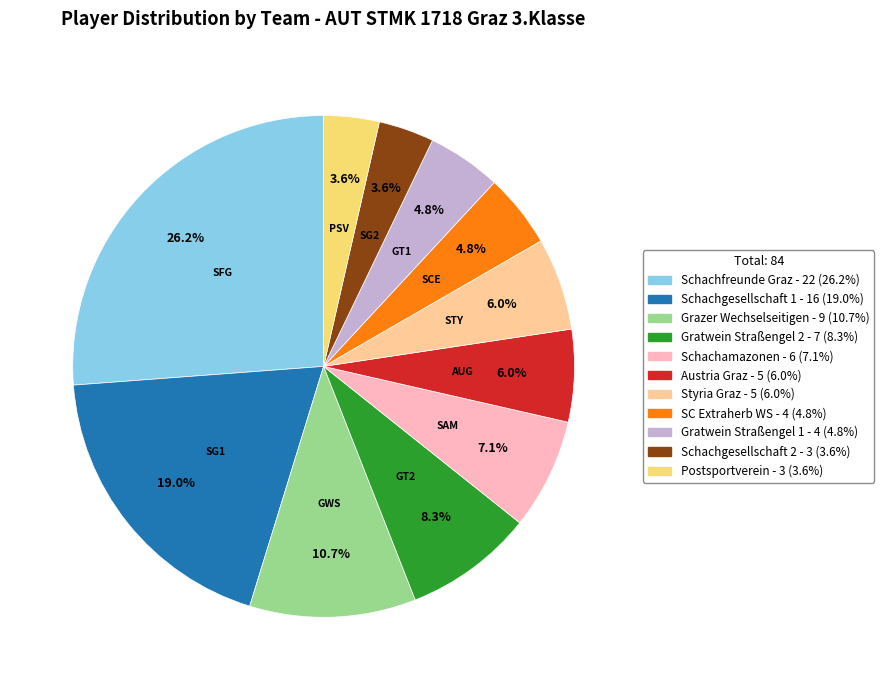

To the nearest percent, what is the difference between the Schachgesellschaft 1 and Grazer Wechselseitigen slice percentages?

8%